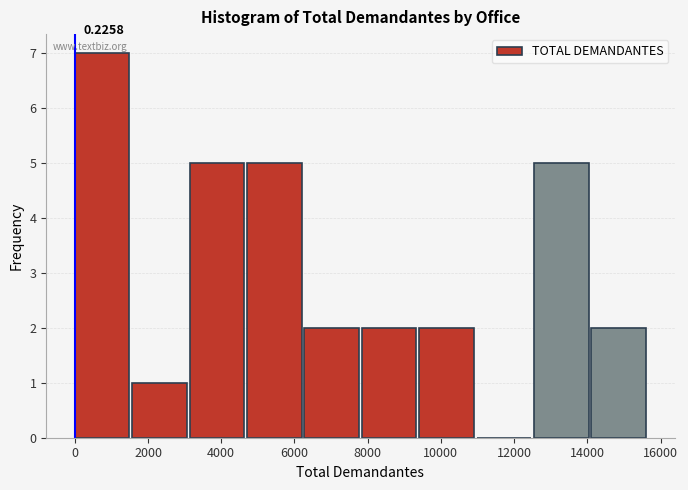

Over which range of the x-axis is the bar tallest?

0 to 1600